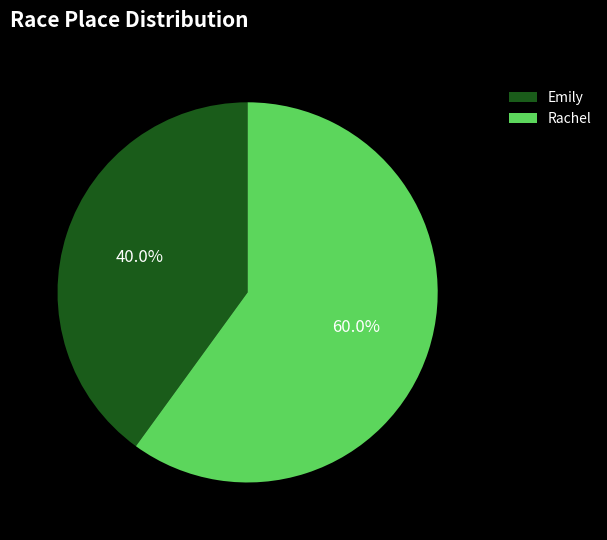

To the nearest percent, what is the difference between the Emily and Rachel slice percentages?

20%